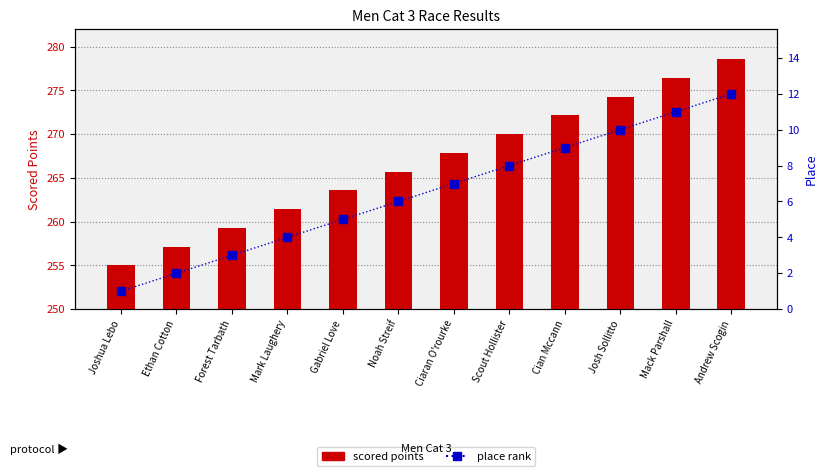

What is the sum of all scored points values?

3201.4